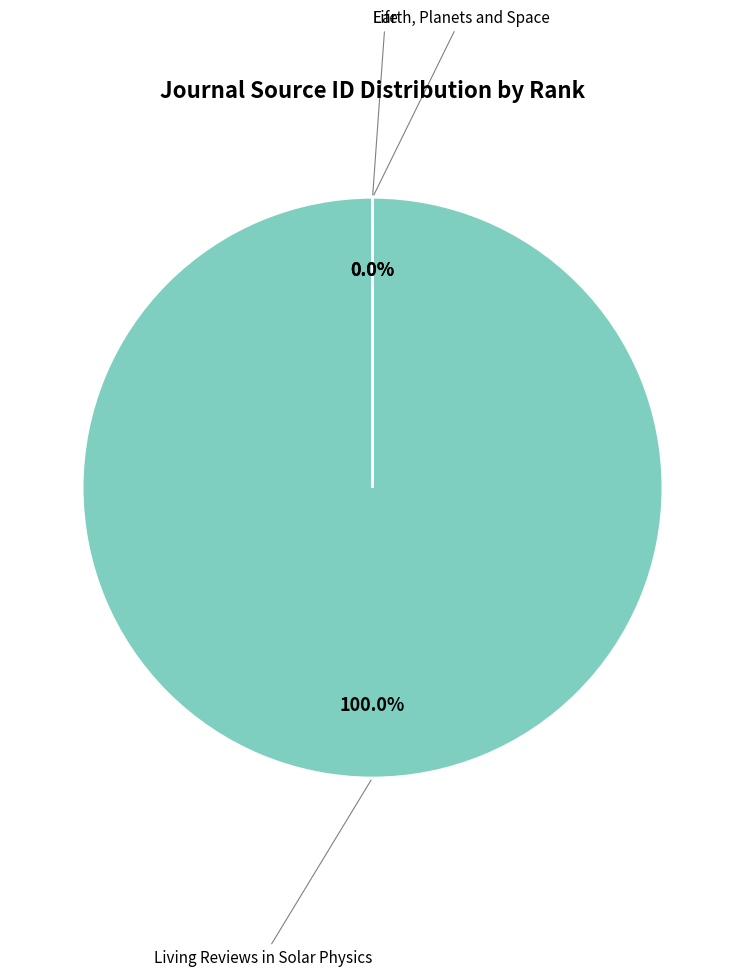

What percentage is the Living Reviews in Solar Physics slice, to the nearest percent?

100%